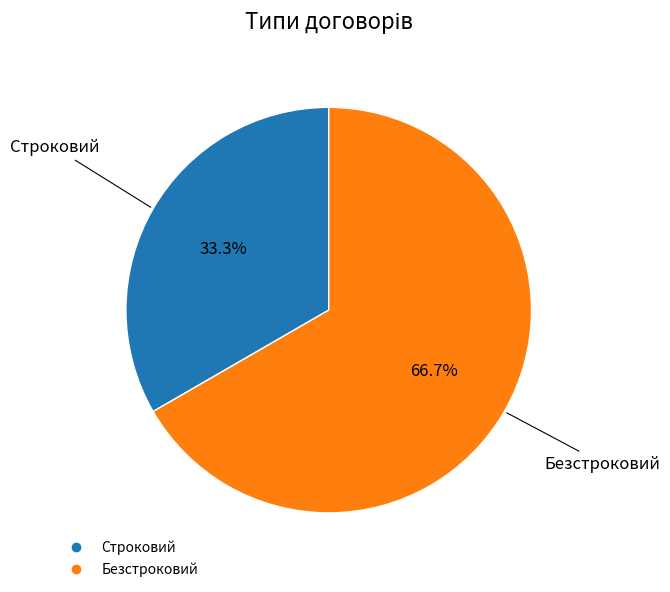

Combined, do Безстроковий and Строковий account for over 50%?

Yes